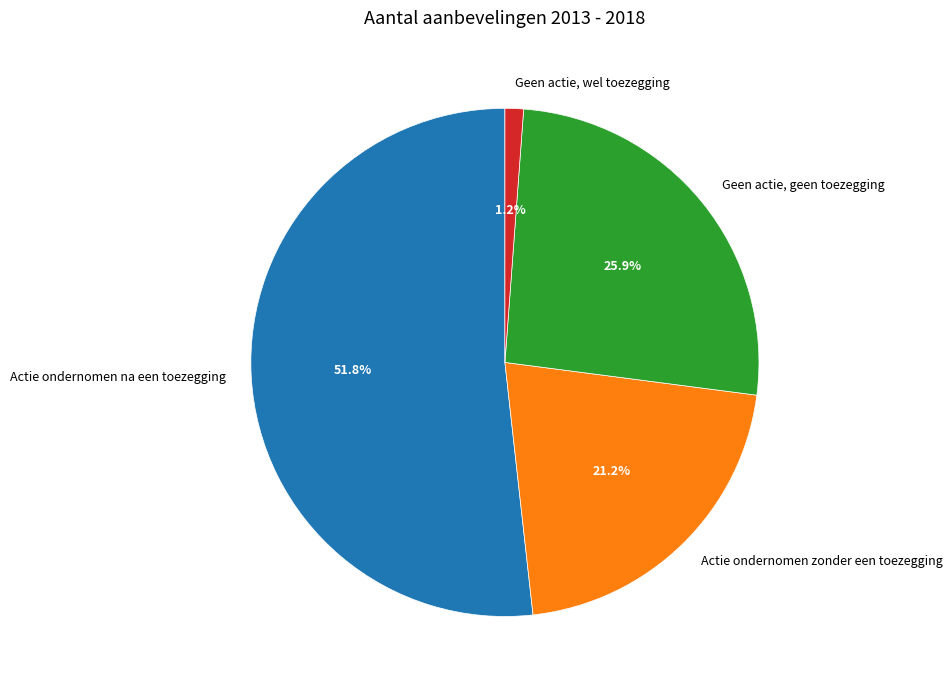

Which category has the smallest portion of the pie?

Geen actie, wel toezegging